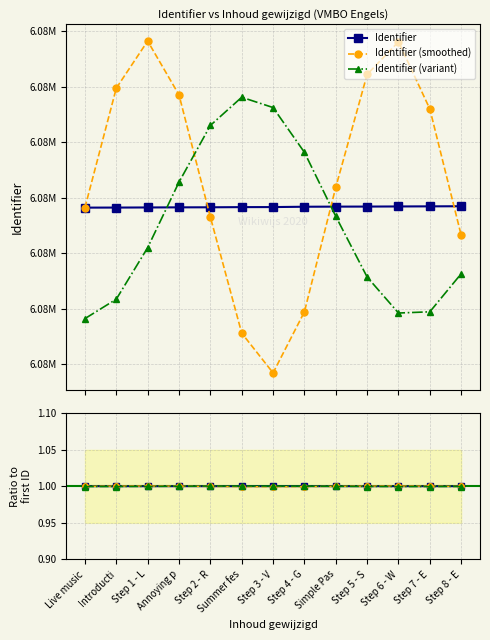

Is this an area chart (filled region under the line)?

No